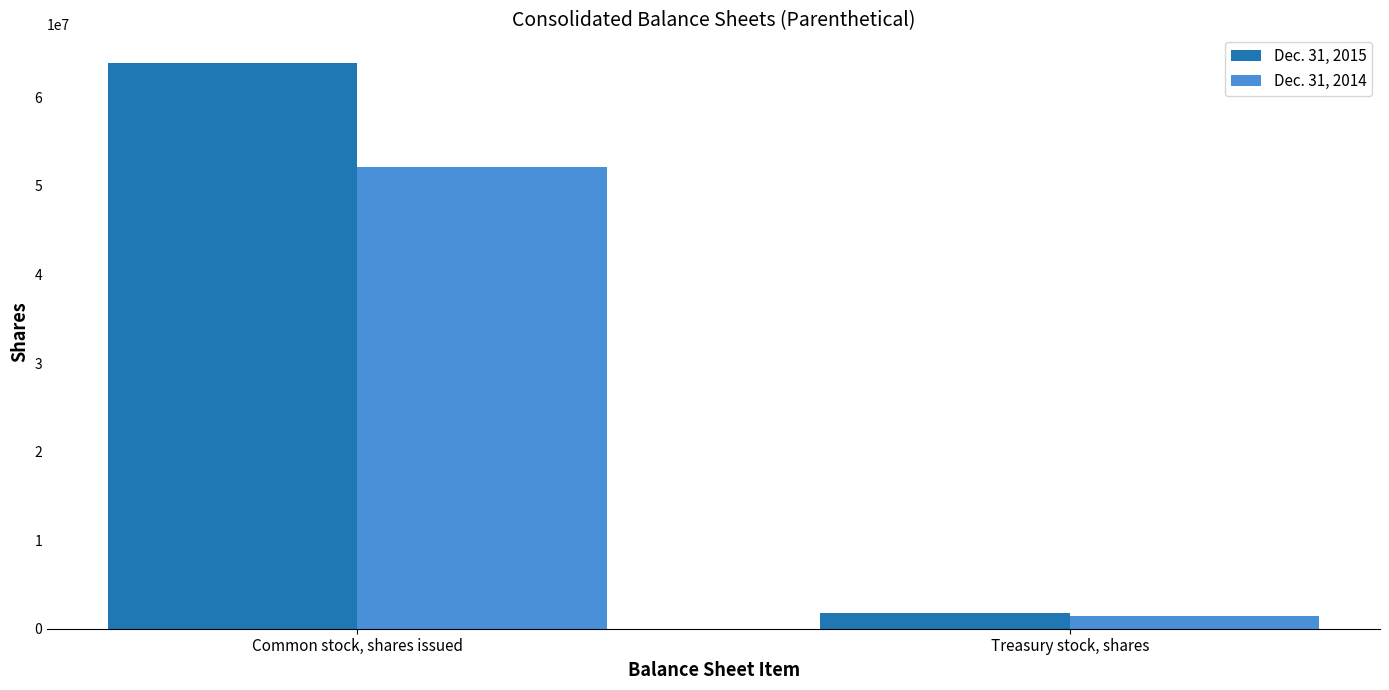

Count the number of data series in this chart.

2